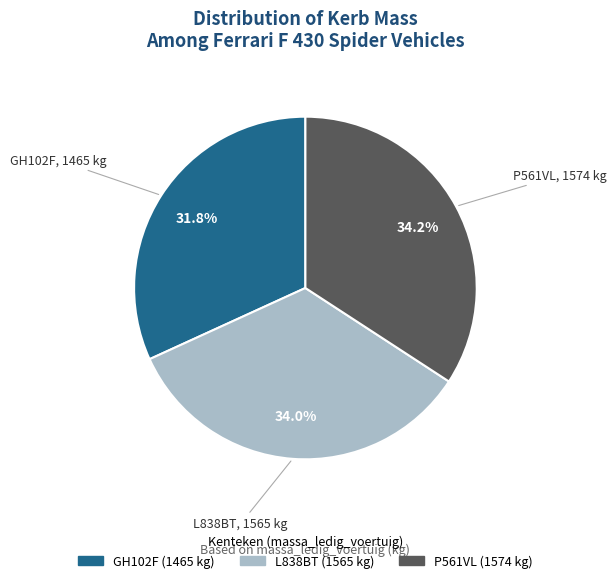

How many slices are in this pie chart?

3